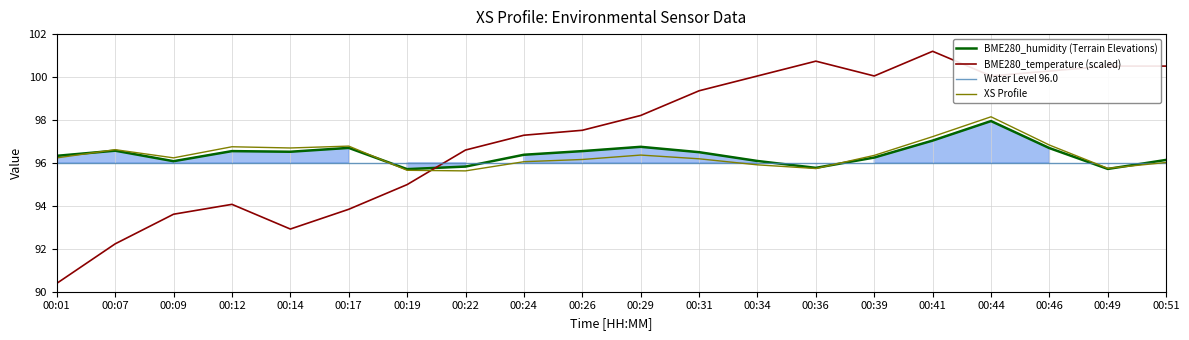

Is it true that XS Profile equals 96.2 at 00:31?

True